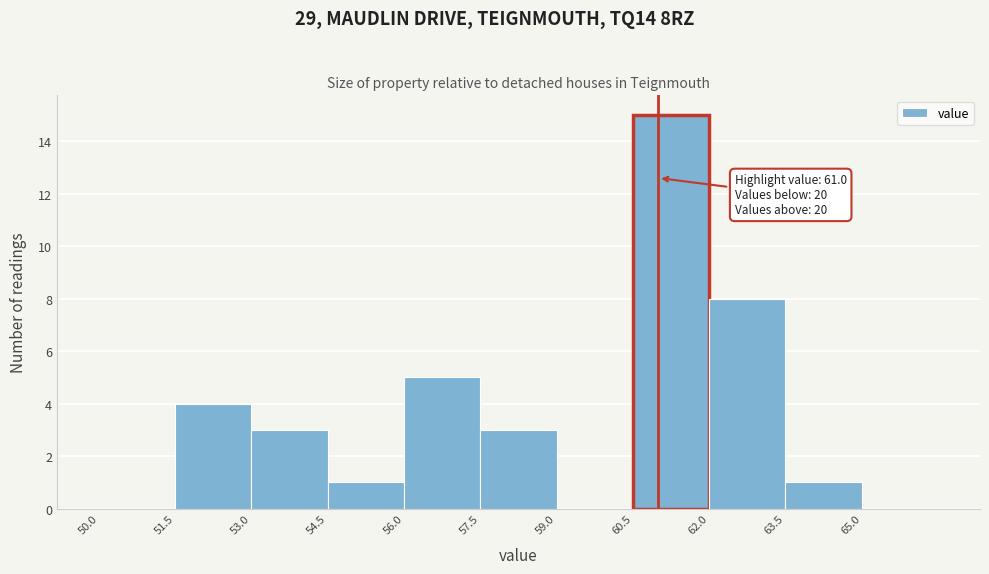

Which range on the x-axis has the tallest bar?

60.5 to 62.0